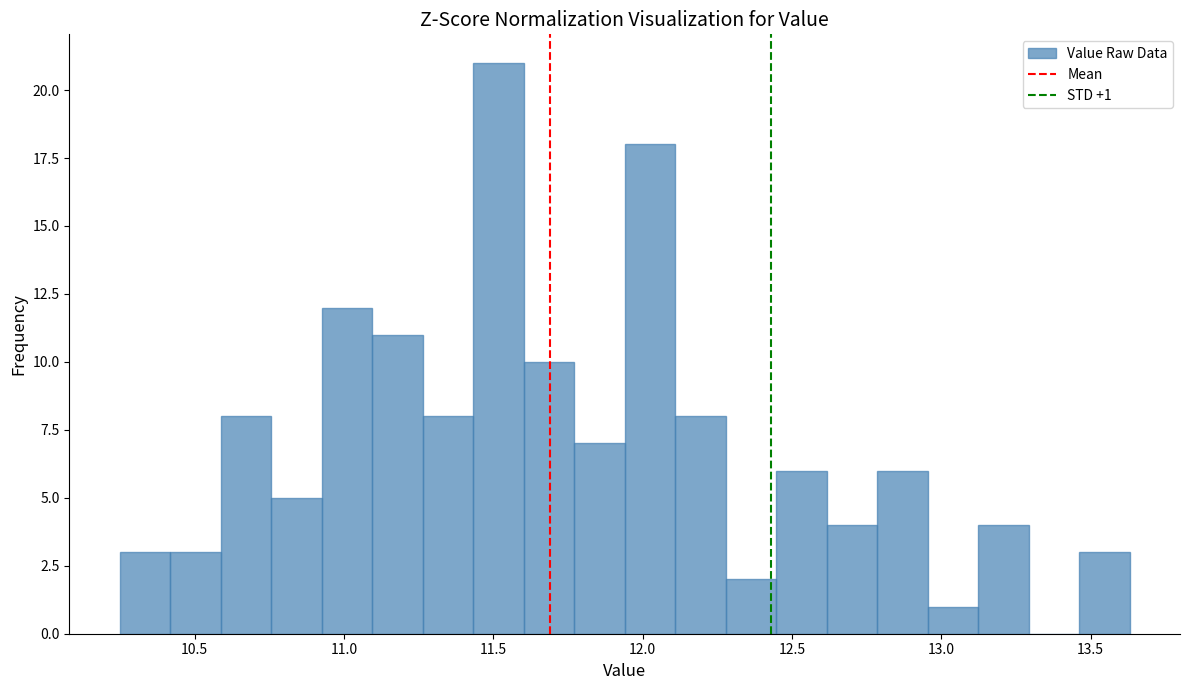

Around what value on the x-axis is the tallest bar? Give the approximate position of its centre, as read against the axis.

11.50